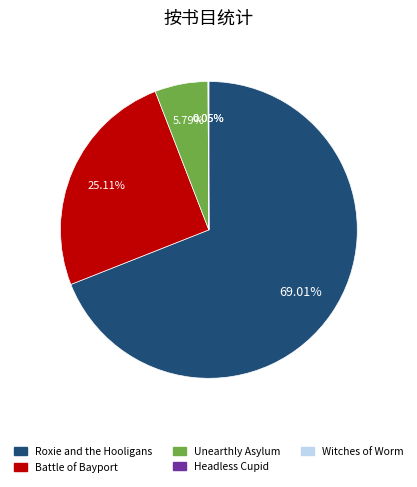

Combined, do Battle of Bayport and Roxie and the Hooligans account for over 50%?

Yes